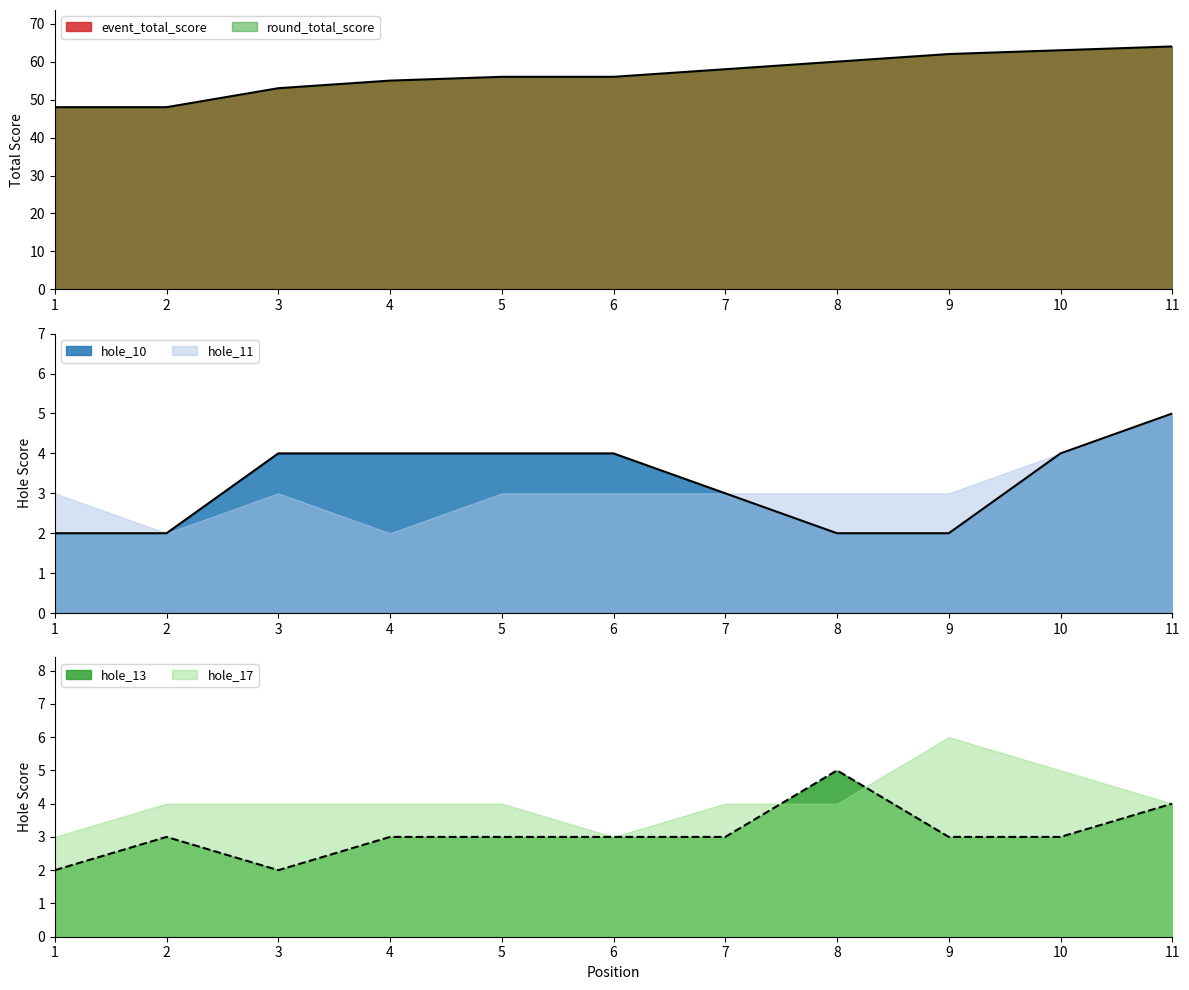

What is the sum of all hole_10 values?

36